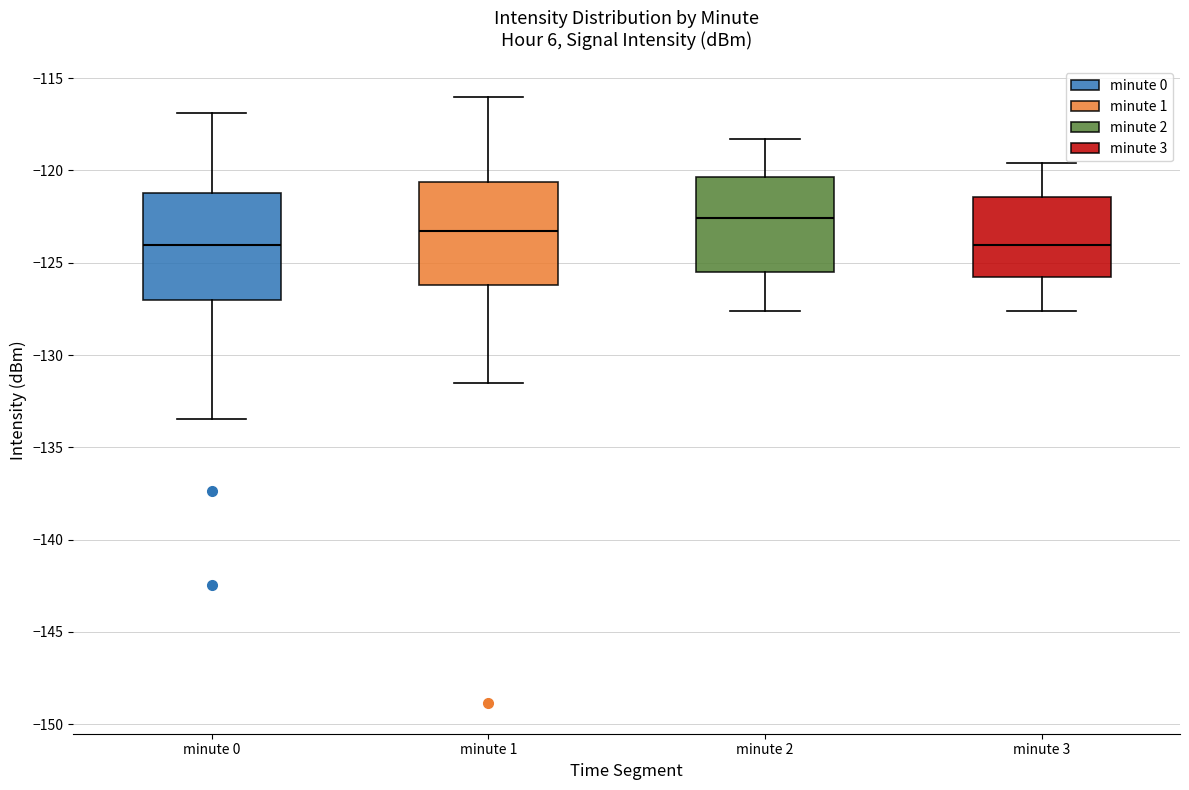

Reading left to right, transcribe this box plot: for each box, give where its median line is, the range the box spans, and where its two whiskers end, as read against the y-axis. The values are not printed on the chart, so give them approximately, as read against the axis.

minute 0: median -124.0, box -127.0 to -121.0, whiskers -133.5 to -117.0
minute 1: median -123.5, box -126.0 to -120.5, whiskers -131.5 to -116.0
minute 2: median -122.5, box -125.5 to -120.5, whiskers -127.5 to -118.5
minute 3: median -124.0, box -126.0 to -121.5, whiskers -127.5 to -119.5